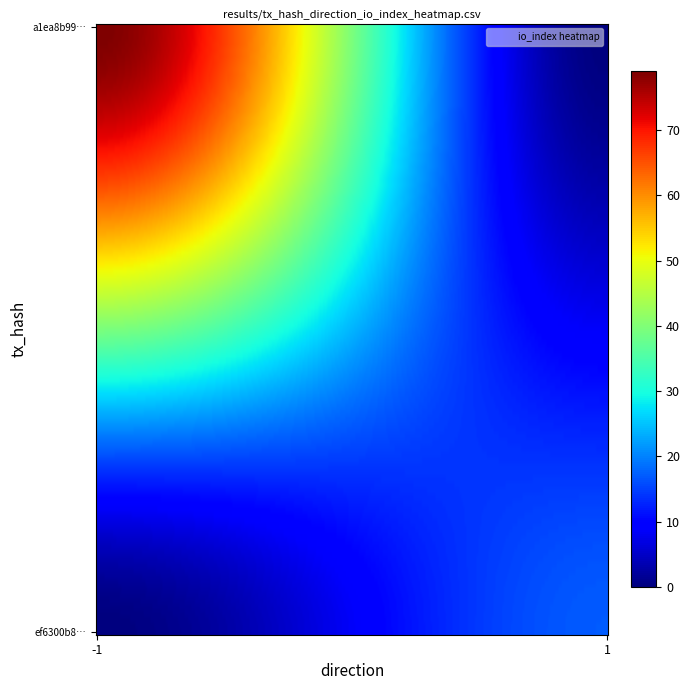

Count the number of data series in this chart.

2